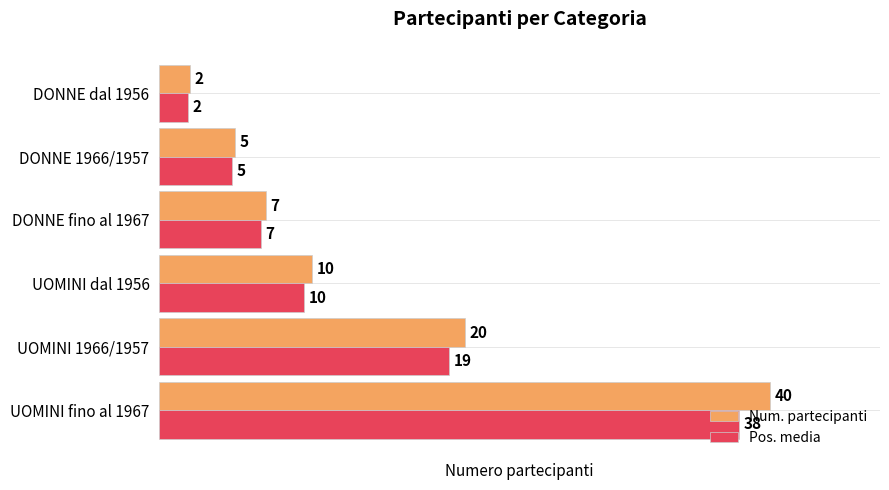

Is it true that Num. partecipanti equals 40.0 at UOMINI fino al 1967?

True